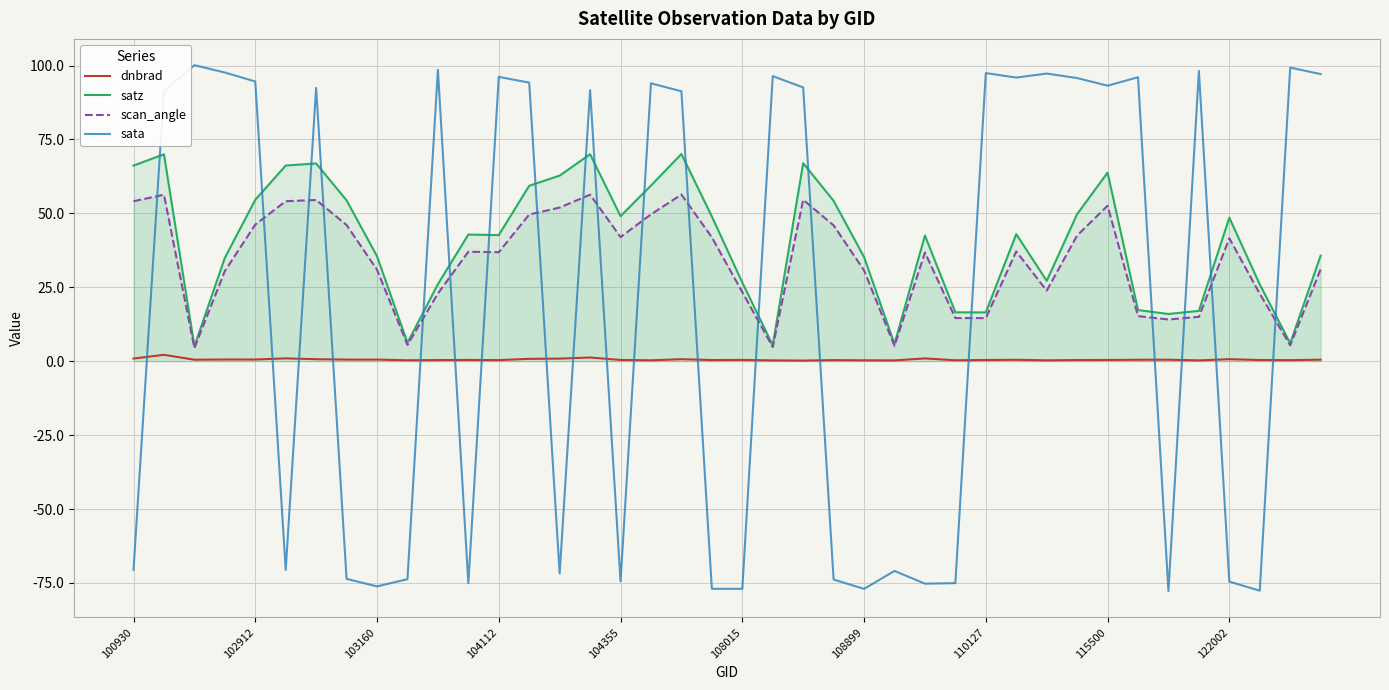

True or false: dnbrad and satz intersect in this chart.

False